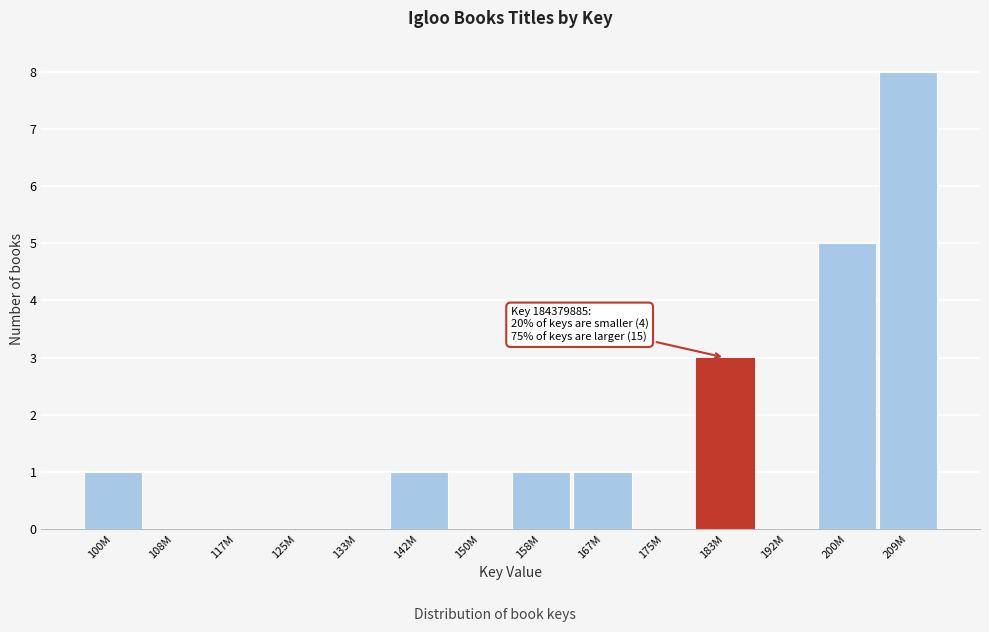

Reading left to right, extract all data points from this chart.

100M=1	108M=0	117M=0	125M=0	133M=0	142M=1	150M=0	158M=1	167M=1	175M=0	183M=3	192M=0	200M=5	209M=8